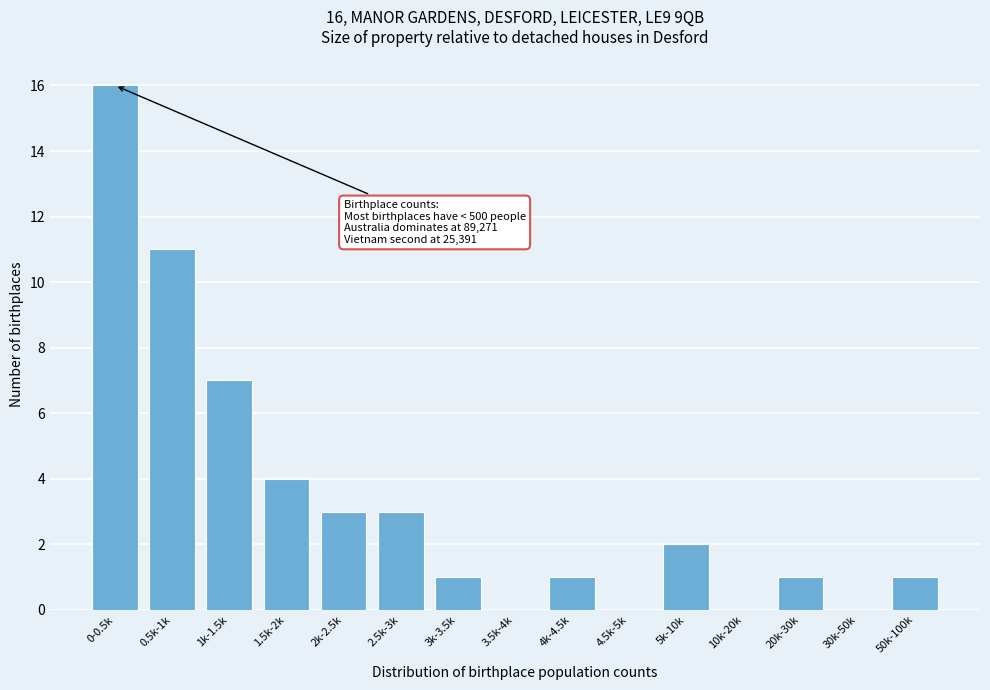

What is the sum of all values?

50